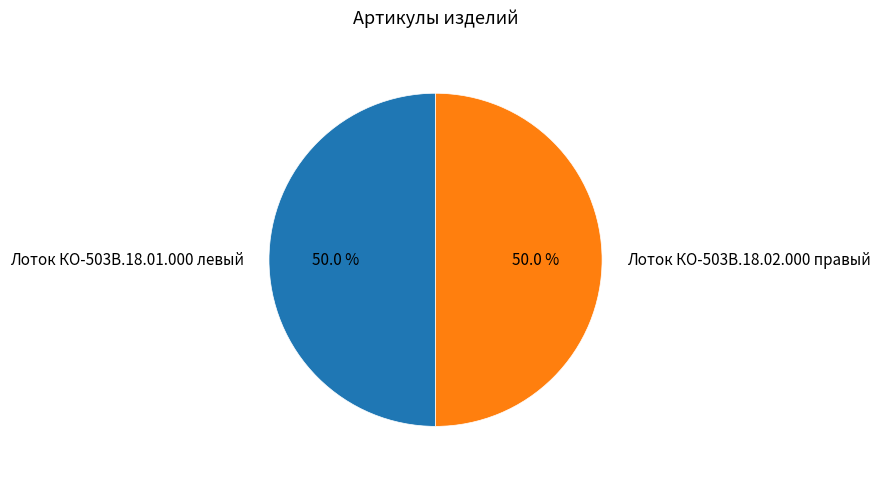

Is the sum of Лоток КО-503В.18.02.000 правый and Лоток КО-503В.18.01.000 левый greater than half?

Yes